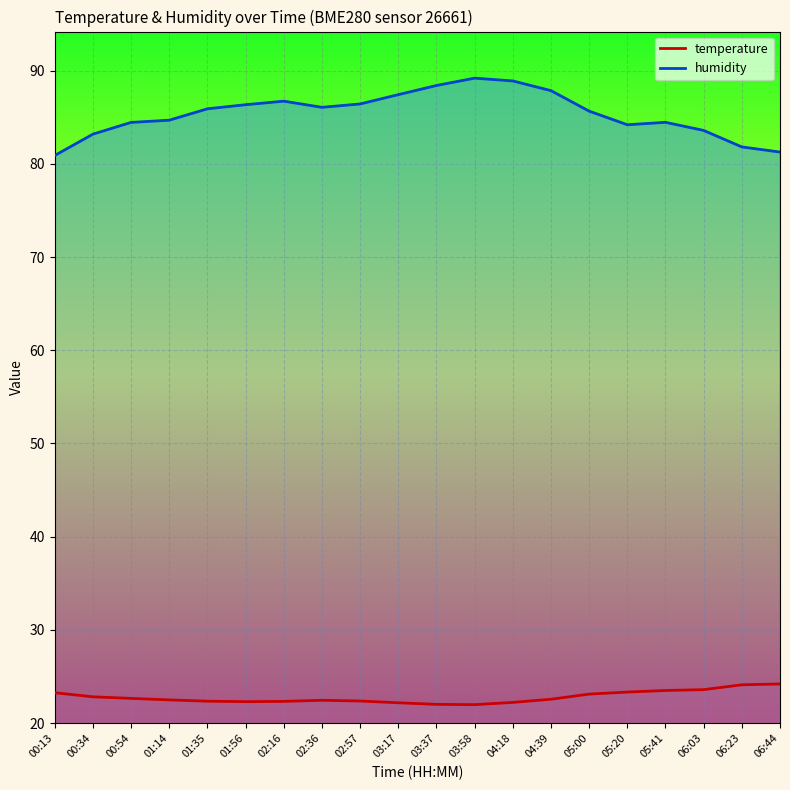

What is the sum of the humidity values at 06:23 and 00:34?

165.0